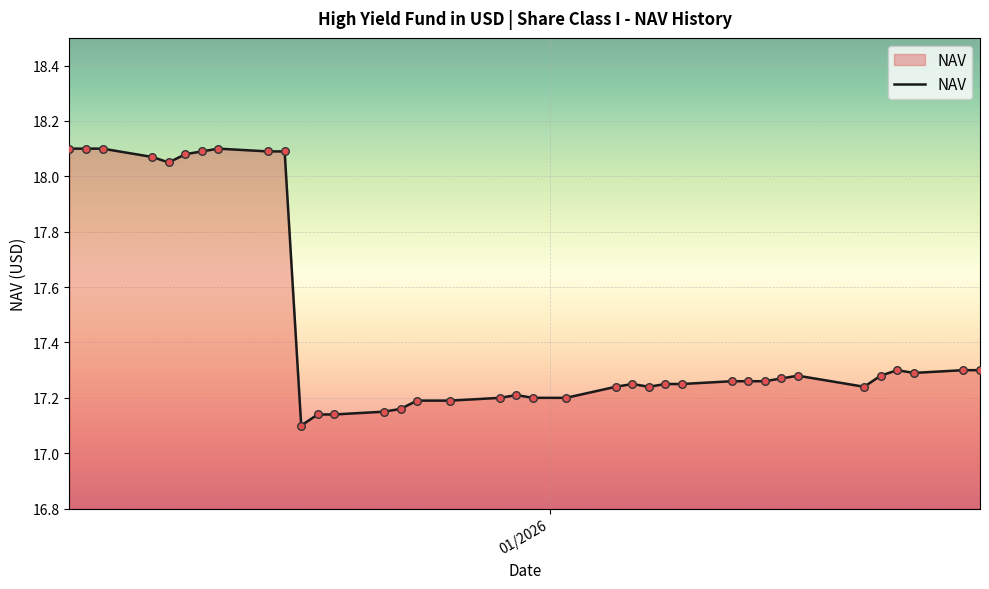

What is the difference between the maximum and minimum values?

1.0